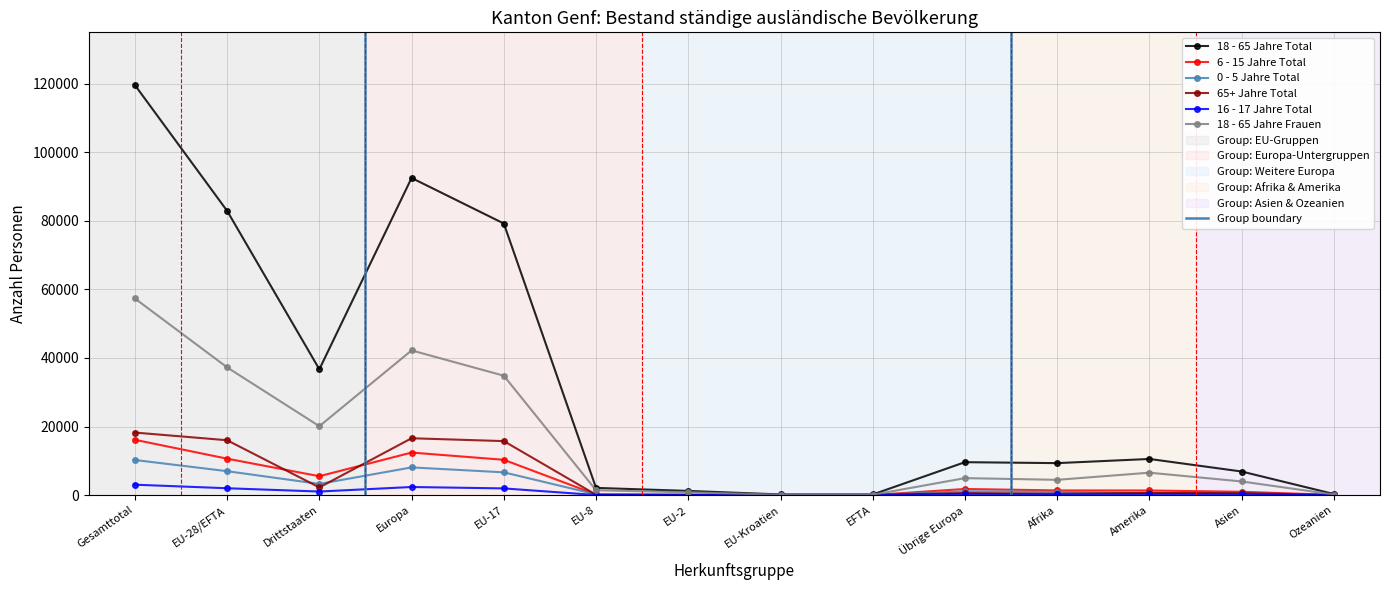

Where is the first local minimum for 18 - 65 Jahre Total?

Drittstaaten